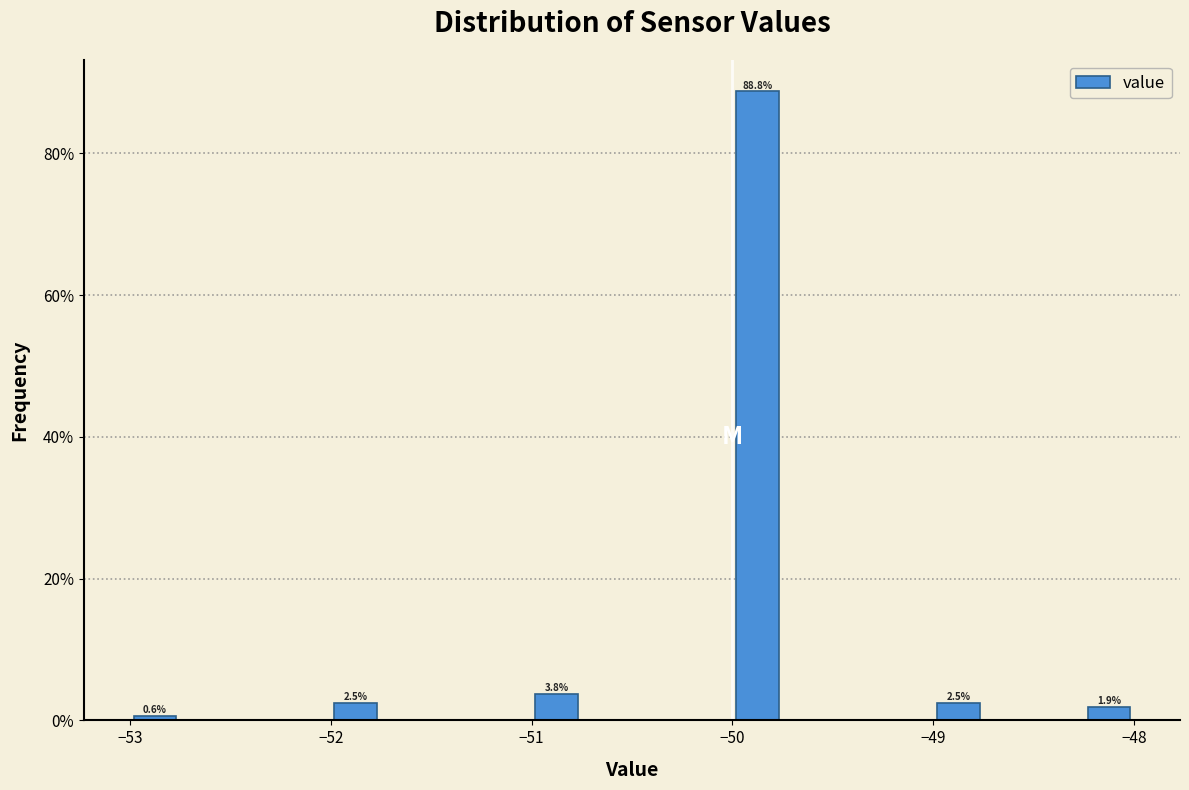

Read against the x-axis, roughly where is the centre of the tallest bar?

-49.9